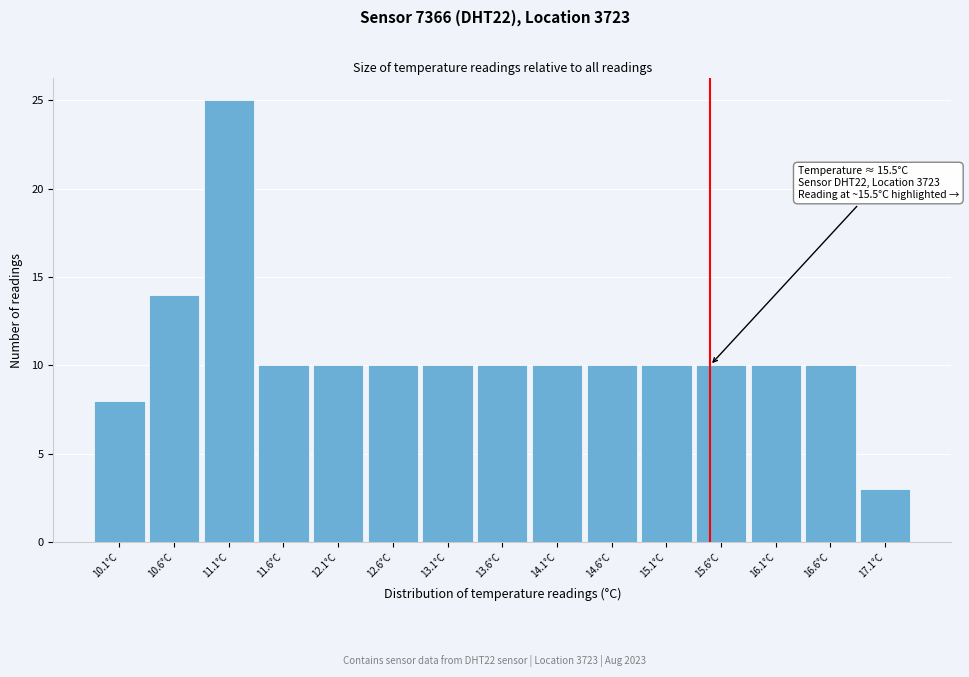

Which range on the x-axis has the tallest bar?

10.85 to 11.35